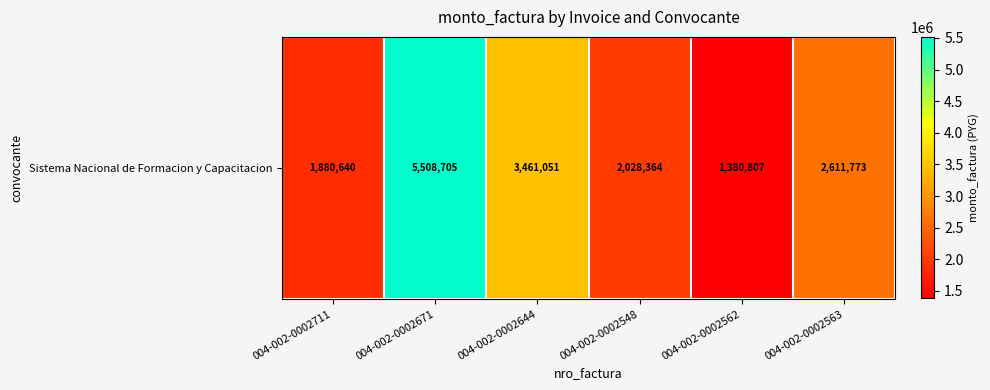

Reading left to right, extract all data points from this chart.

1880640	5508705	3461051	2028364	1380807	2611773